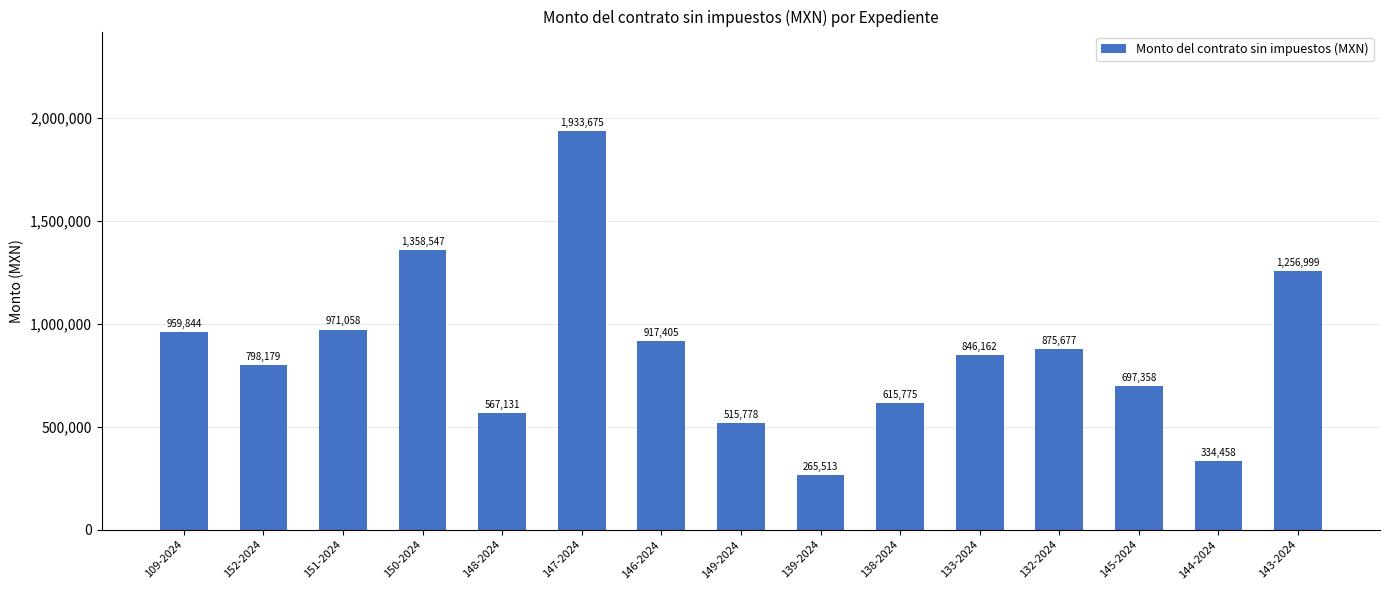

What is the difference between the maximum and minimum values?

1668161.6